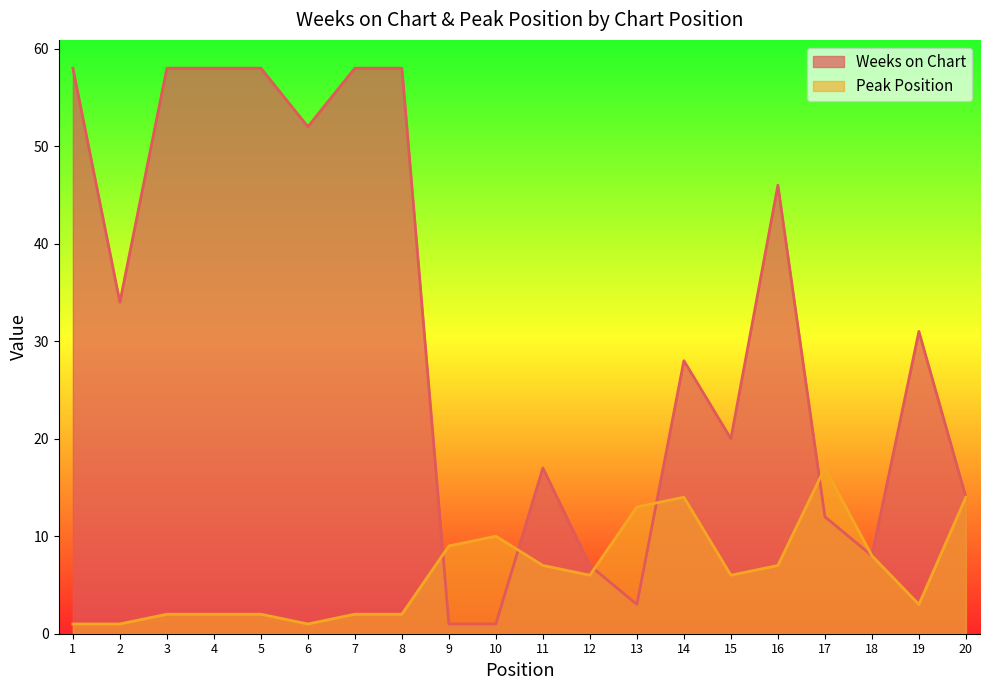

True or false: Peak Position and Weeks on Chart intersect in this chart.

True